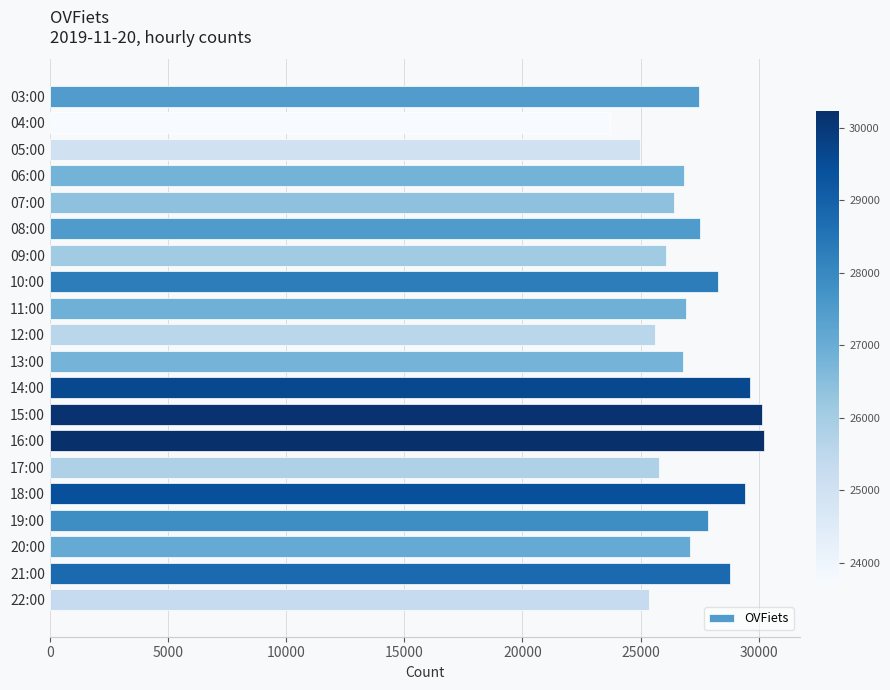

What is the label of the 12th bar from the bottom?

11:00